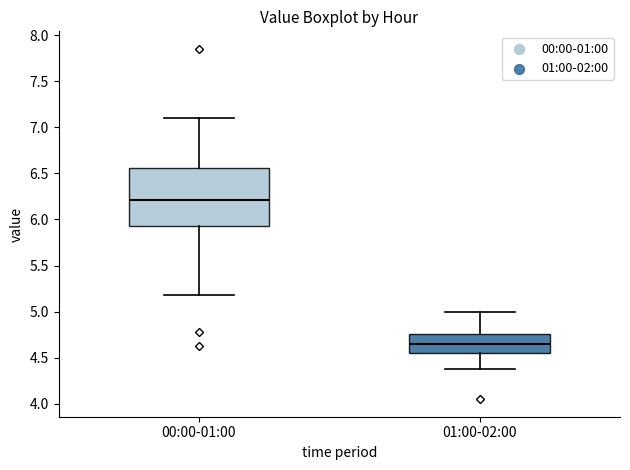

Which box has the lowest median line?

01:00-02:00